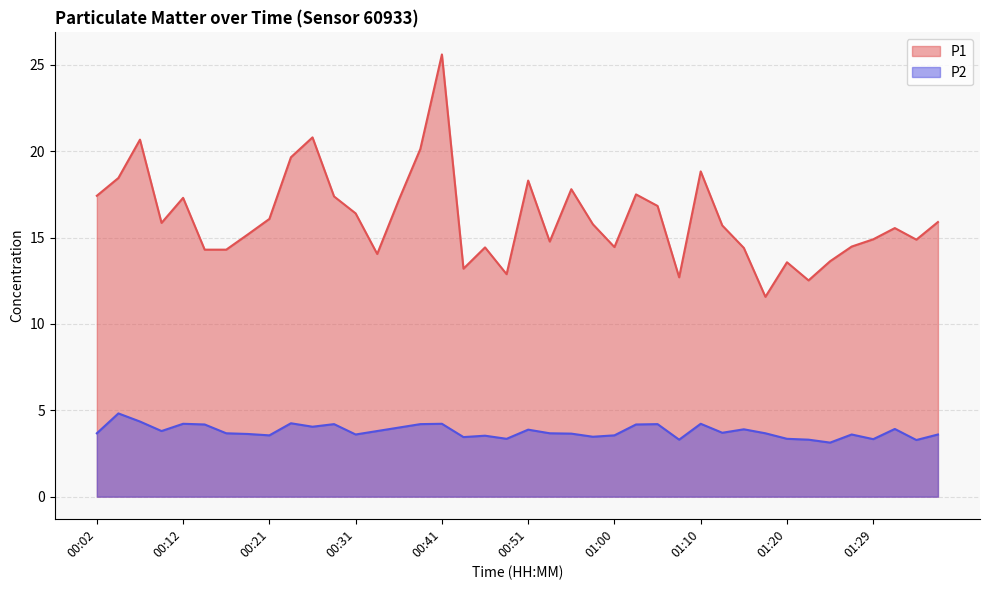

What is the spread (max minus min) of values at 00:51?

14.4